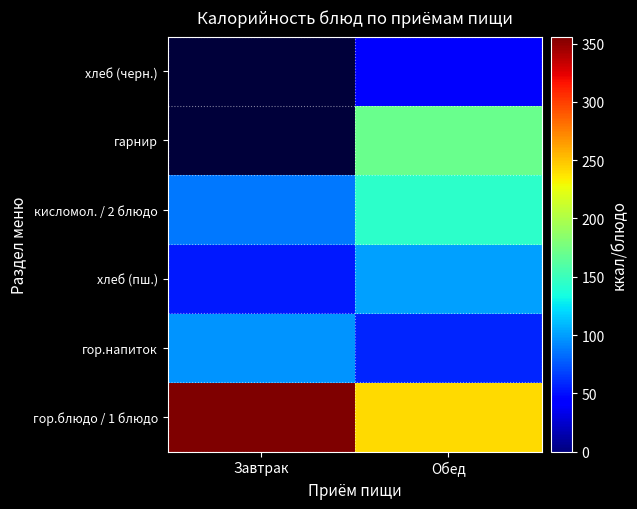

How many series are shown in this chart?

6